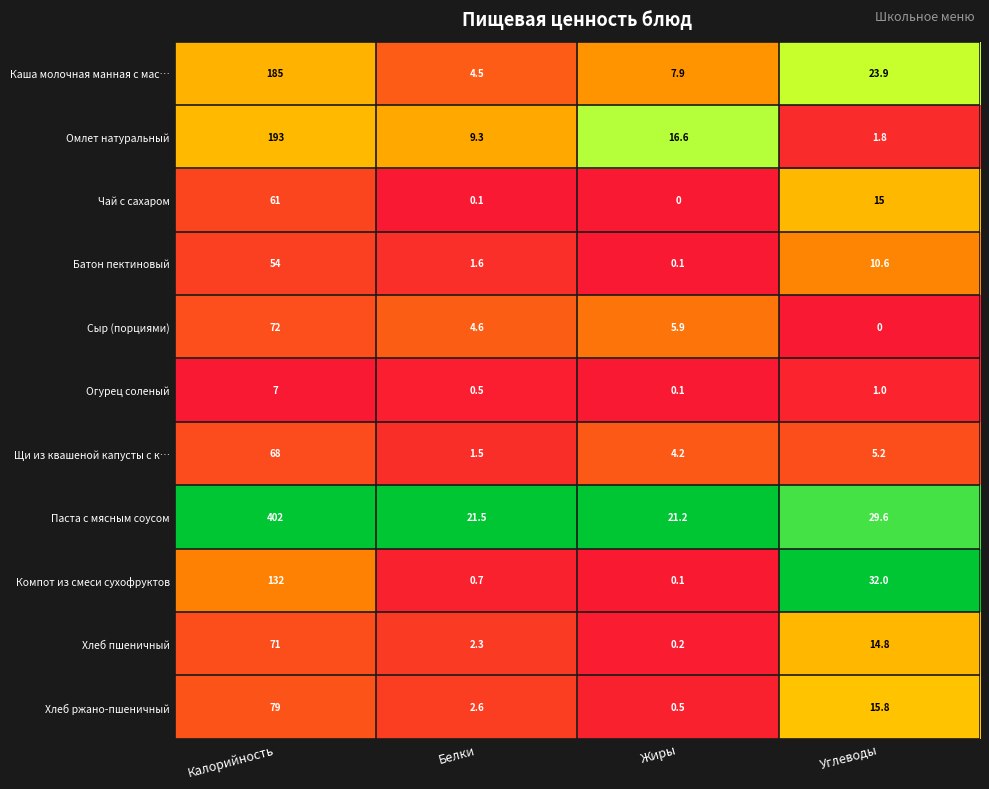

True or false: Сыр (порциями) has a value of 72.0 at Калорийность.

True